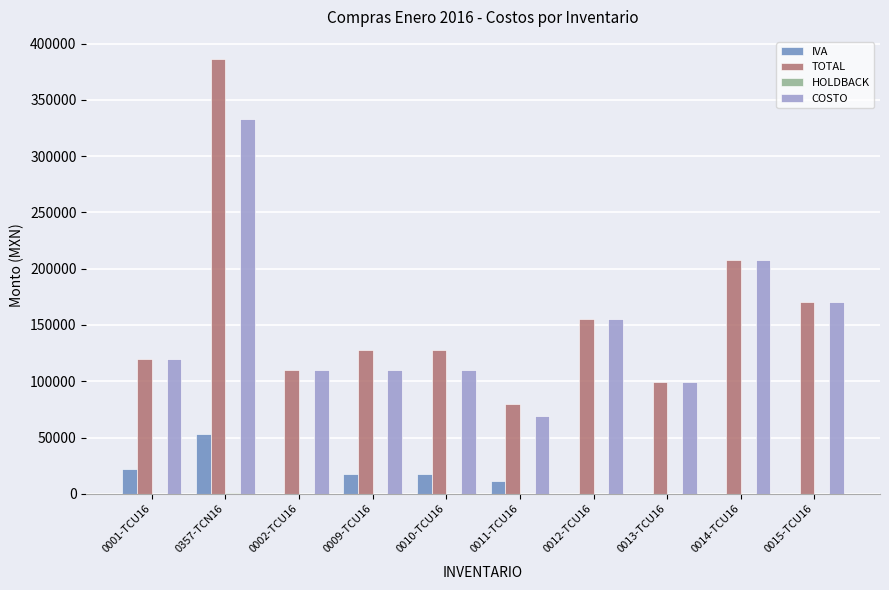

What is the difference between the TOTAL values at 0357-TCN16 and 0011-TCU16?

306655.4